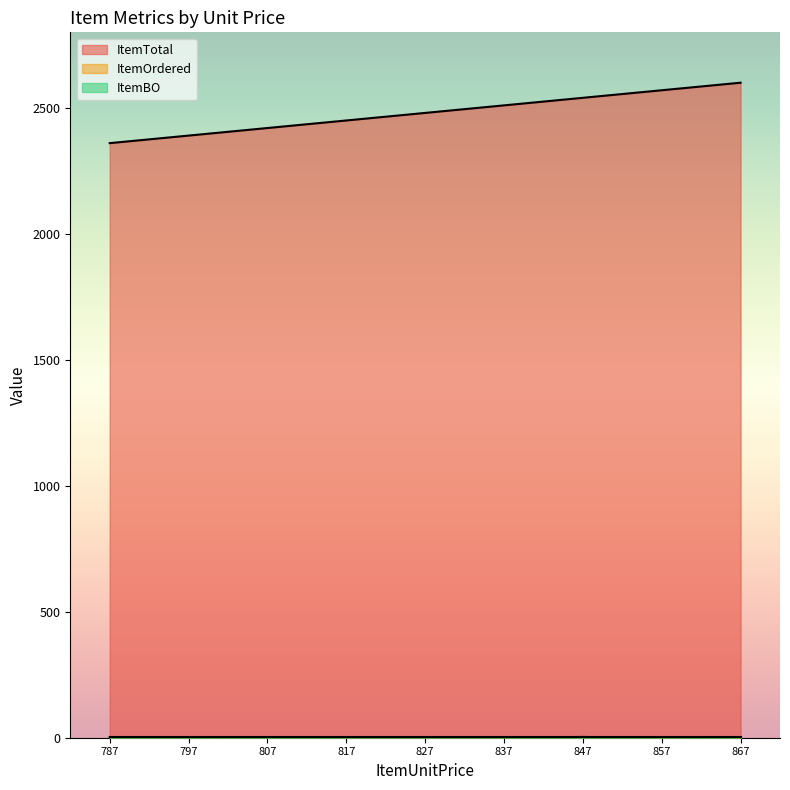

What is the difference between the second highest and second lowest values in the ItemBO series?

2